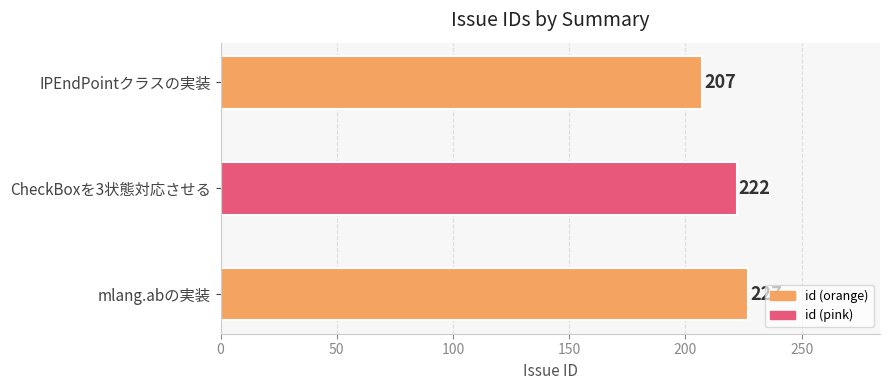

List the labels in order of value, smallest first.

IPEndPointクラスの実装, CheckBoxを3状態対応させる, mlang.abの実装